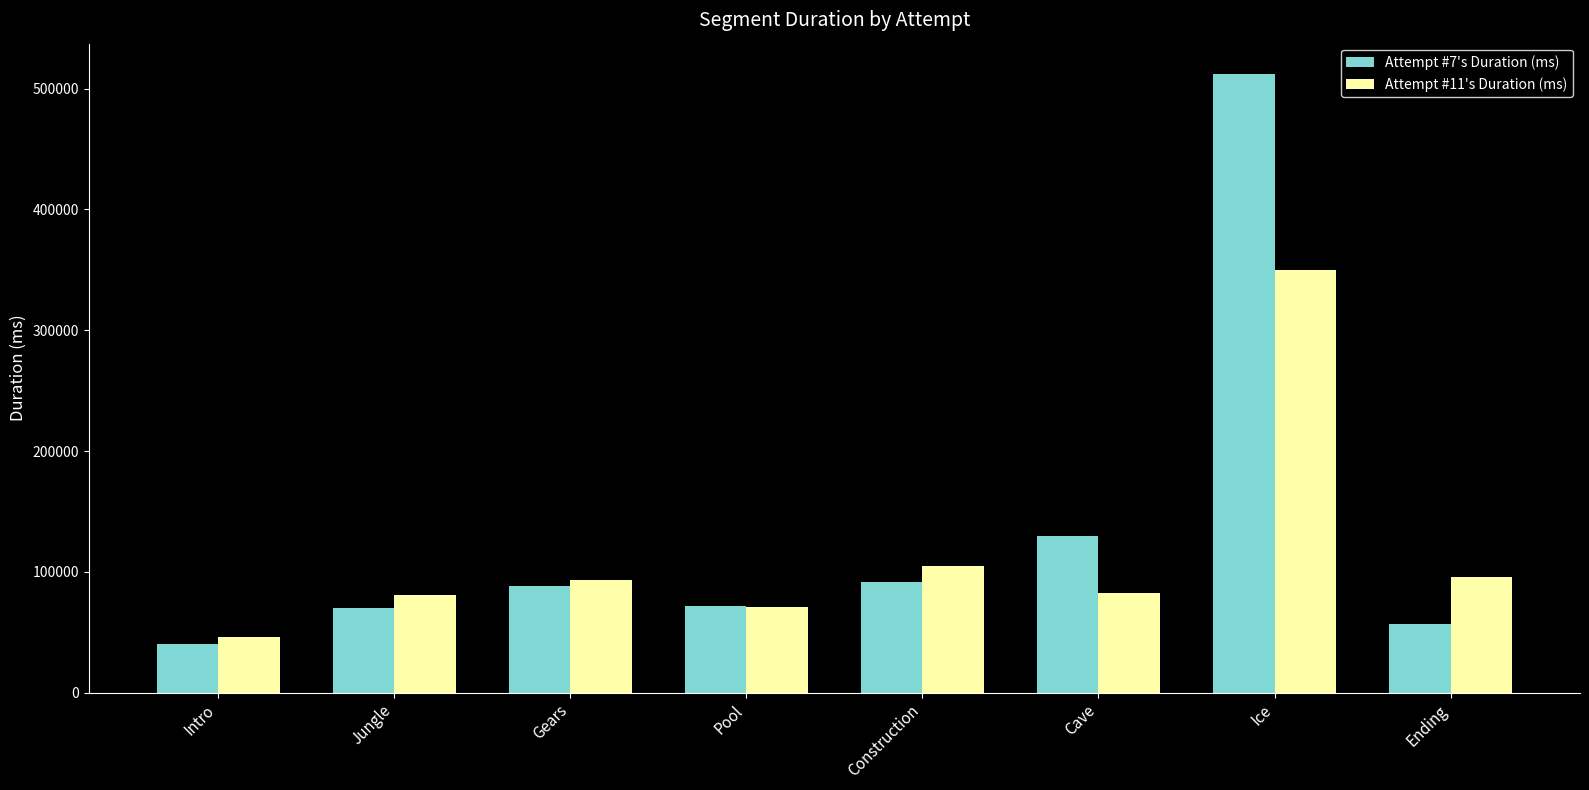

What value does the Attempt #11's Duration (ms) series have at Cave, to the nearest 10?

82560